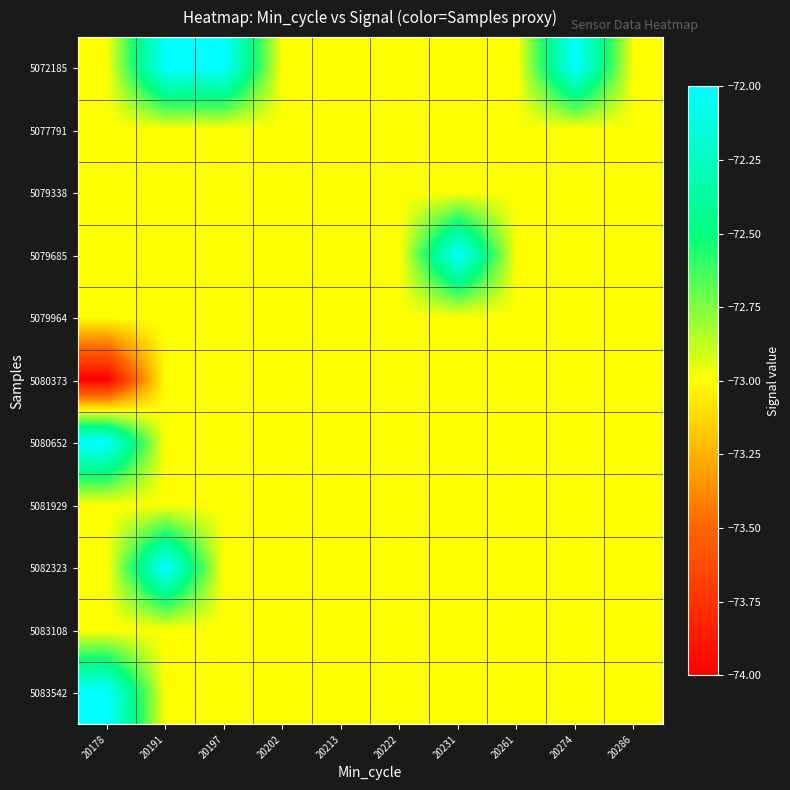

Reading left to right, what are all the values shown in this chart?

5072185: 20178=-73	20191=-72	20197=-72	20202=-73	20213=-73	20222=-73	20231=-73	20261=-73	20274=-72	20286=-73
5077791: 20178=-73	20191=-73	20197=-73	20202=-73	20213=-73	20222=-73	20231=-73	20261=-73	20274=-73	20286=-73
5079338: 20178=-73	20191=-73	20197=-73	20202=-73	20213=-73	20222=-73	20231=-73	20261=-73	20274=-73	20286=-73
5079685: 20178=-73	20191=-73	20197=-73	20202=-73	20213=-73	20222=-73	20231=-72	20261=-73	20274=-73	20286=-73
5079964: 20178=-73	20191=-73	20197=-73	20202=-73	20213=-73	20222=-73	20231=-73	20261=-73	20274=-73	20286=-73
5080373: 20178=-74	20191=-73	20197=-73	20202=-73	20213=-73	20222=-73	20231=-73	20261=-73	20274=-73	20286=-73
5080652: 20178=-72	20191=-73	20197=-73	20202=-73	20213=-73	20222=-73	20231=-73	20261=-73	20274=-73	20286=-73
5081929: 20178=-73	20191=-73	20197=-73	20202=-73	20213=-73	20222=-73	20231=-73	20261=-73	20274=-73	20286=-73
5082323: 20178=-73	20191=-72	20197=-73	20202=-73	20213=-73	20222=-73	20231=-73	20261=-73	20274=-73	20286=-73
5083108: 20178=-73	20191=-73	20197=-73	20202=-73	20213=-73	20222=-73	20231=-73	20261=-73	20274=-73	20286=-73
5083542: 20178=-72	20191=-73	20197=-73	20202=-73	20213=-73	20222=-73	20231=-73	20261=-73	20274=-73	20286=-73